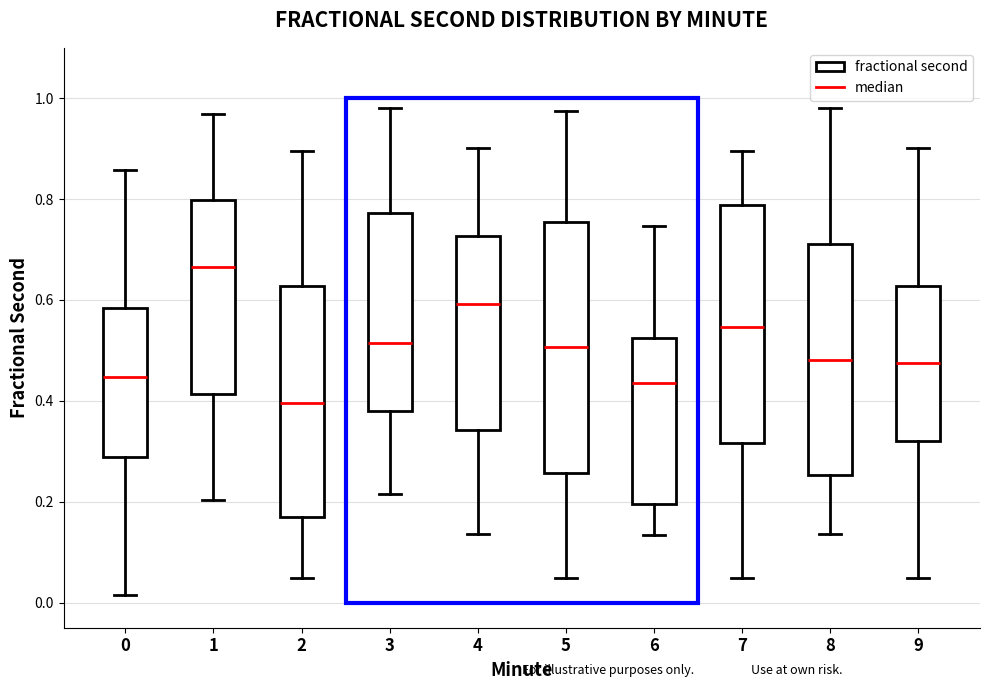

Where does the median line of the box at x = 1 sit on the y-axis? The values are not printed on the chart, so give them approximately, as read against the axis.

0.66